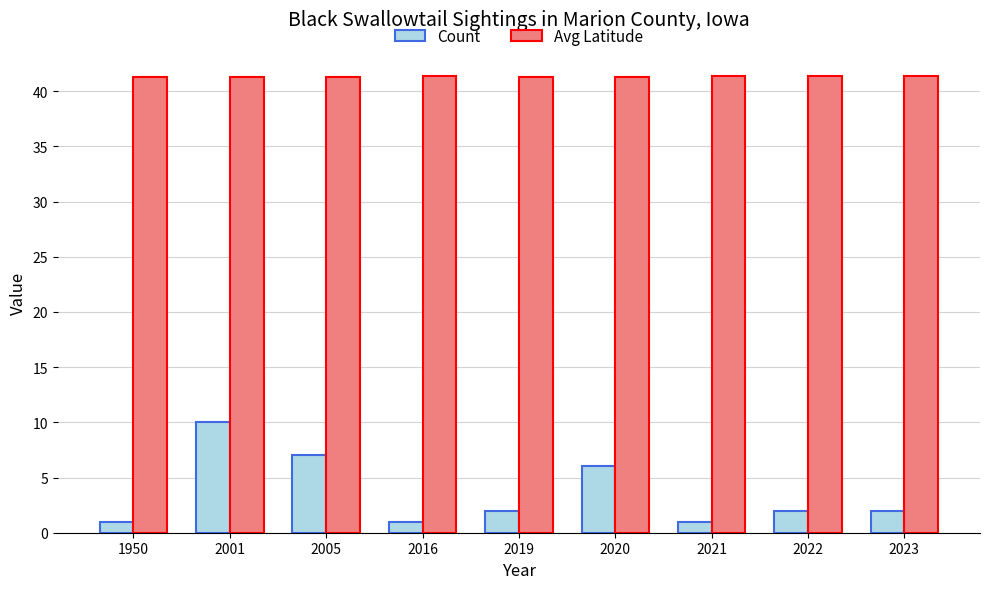

What is the minimum value for Avg Latitude?

41.3